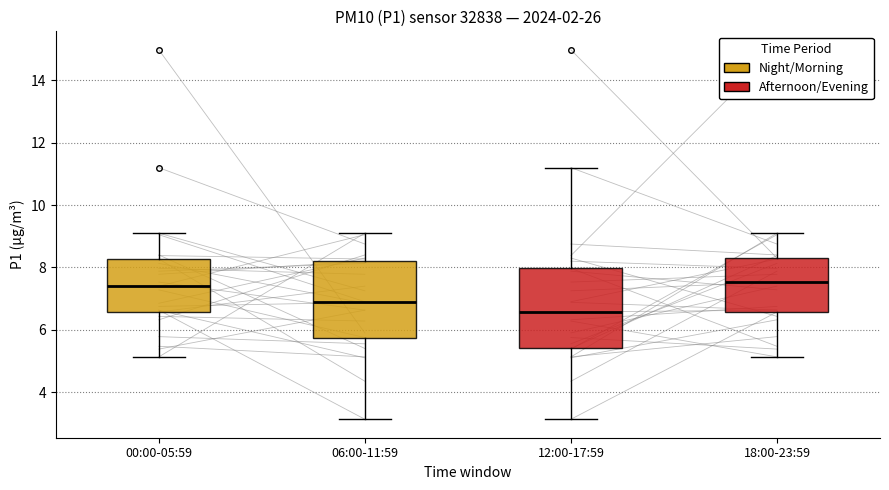

Reading left to right, transcribe this box plot: for each box, give where its median line is, the range the box spans, and where its two whiskers end, as read against the y-axis. The values are not printed on the chart, so give them approximately, as read against the axis.

00:00-05:59: median 7.4, box 6.6 to 8.2, whiskers 5.2 to 9.2
06:00-11:59: median 6.8, box 5.8 to 8.2, whiskers 3.2 to 9.2
12:00-17:59: median 6.6, box 5.4 to 8.0, whiskers 3.2 to 11.2
18:00-23:59: median 7.6, box 6.6 to 8.4, whiskers 5.2 to 9.2